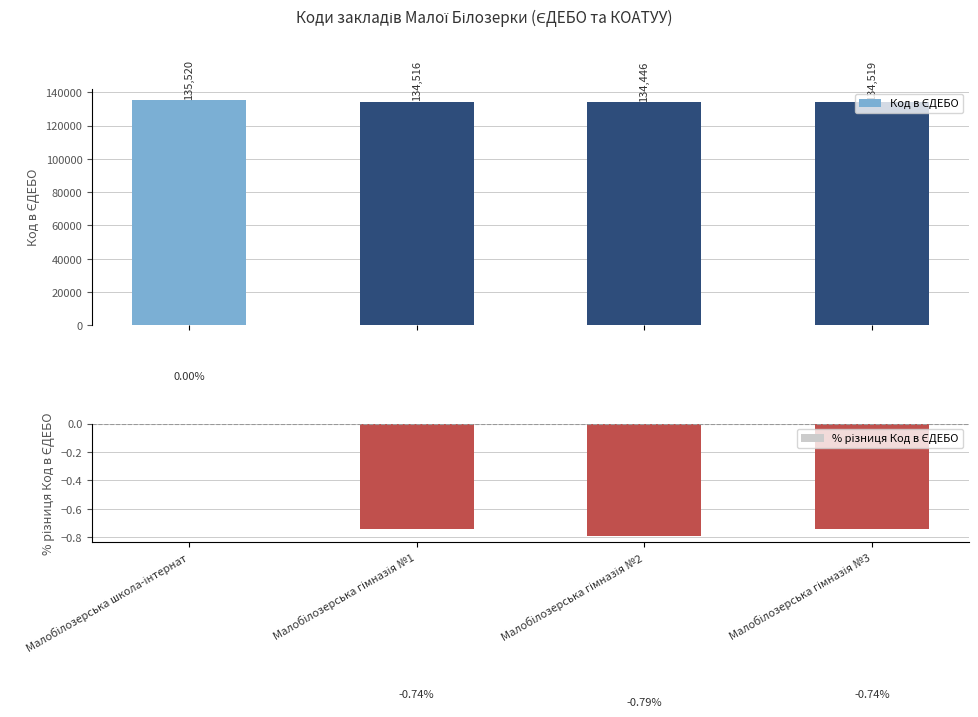

What is the value of the Код в ЄДЕБО bar at the 3rd from the left?

134446.0